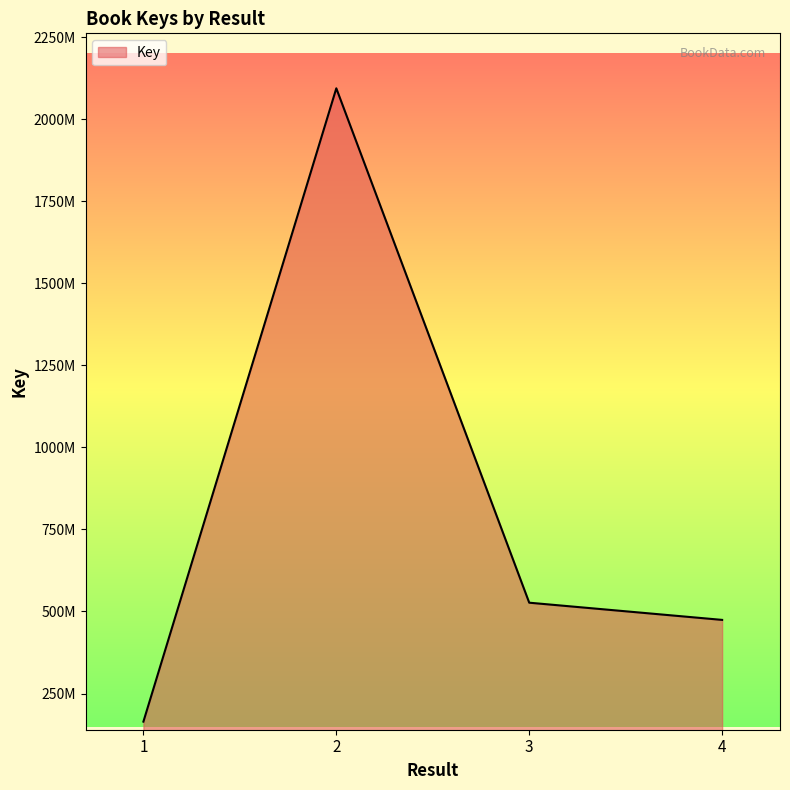

How many points are higher than both their immediate neighbors (excluding endpoints)?

1